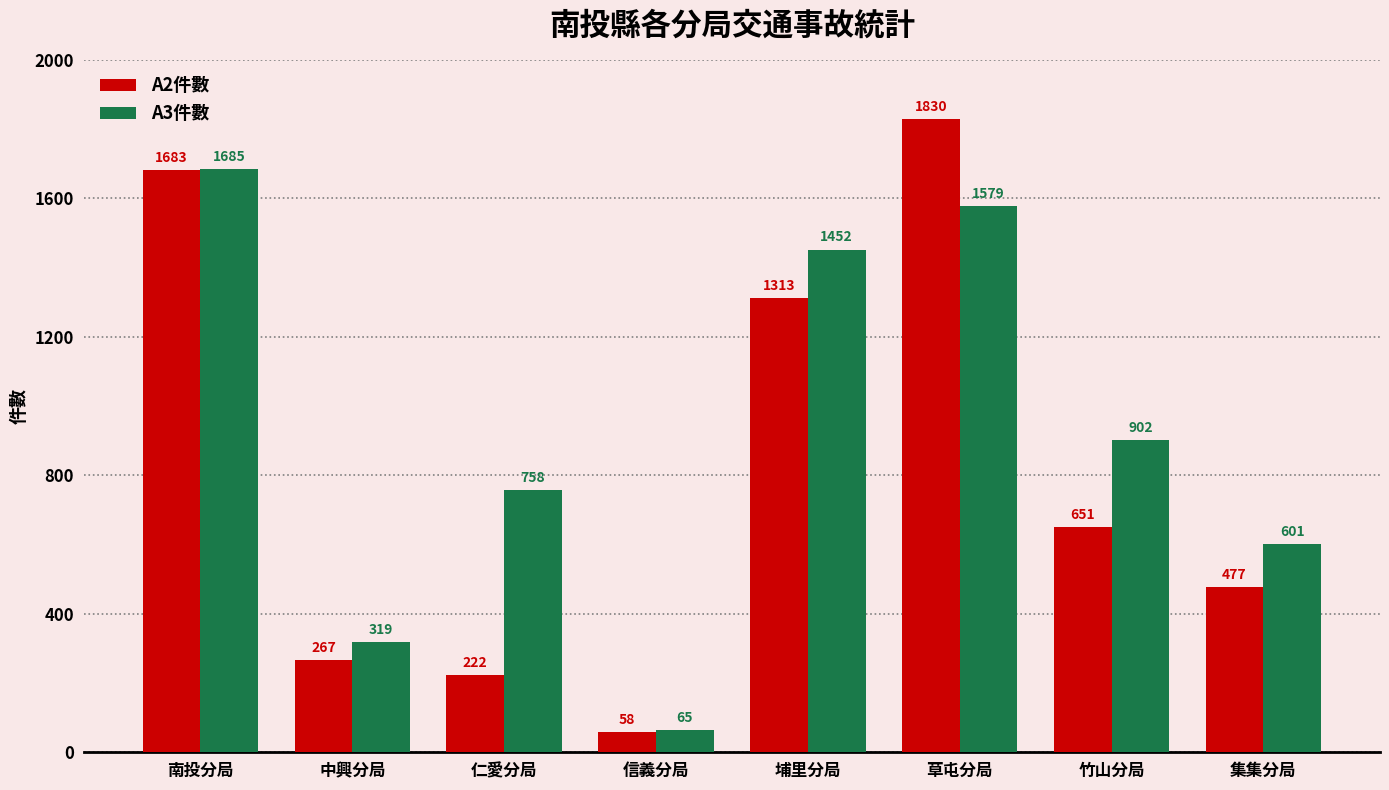

Reading right to left, extract all data points from this chart.

A2件數: 477	651	1830	1313	58	222	267	1683
A3件數: 601	902	1579	1452	65	758	319	1685